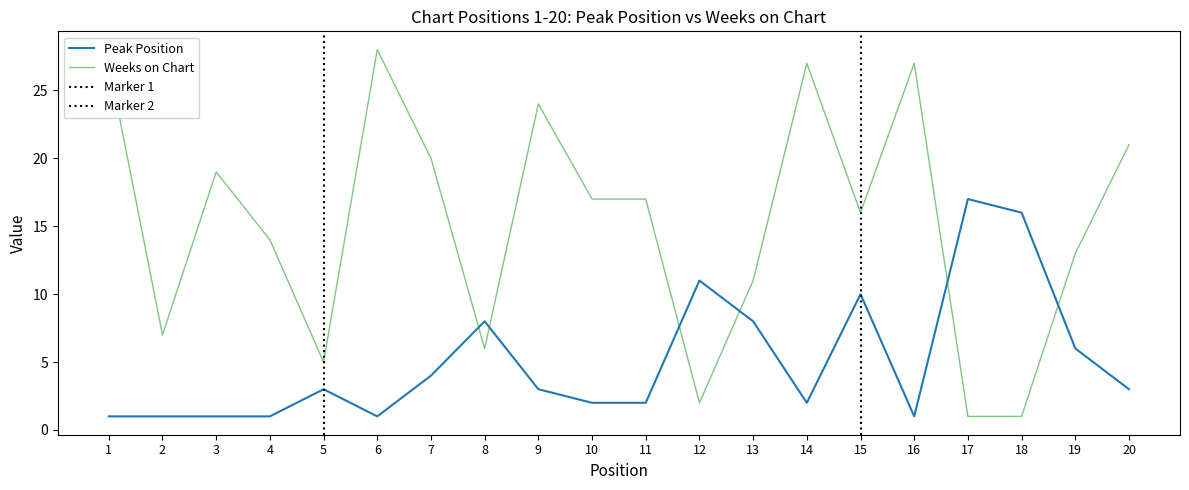

What is the difference between the maximum and minimum values in the Peak Position series?

16